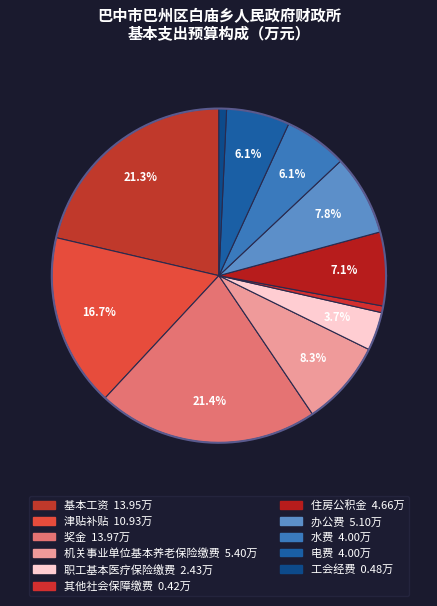

How many slices are in this pie chart?

11